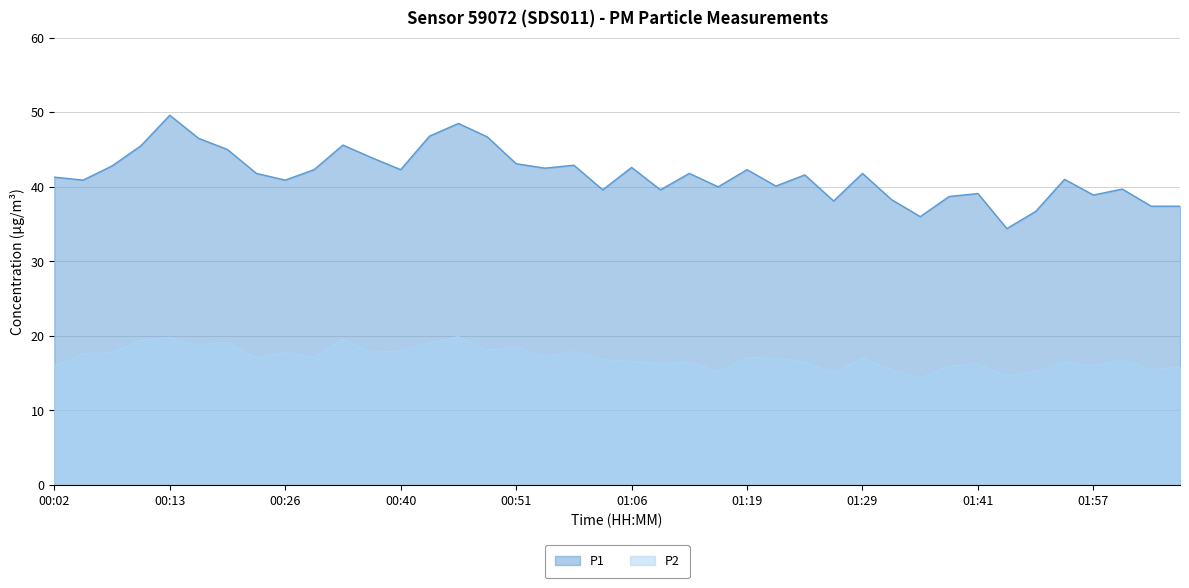

True or false: P2 has more than 1 points higher than both neighbors.

True